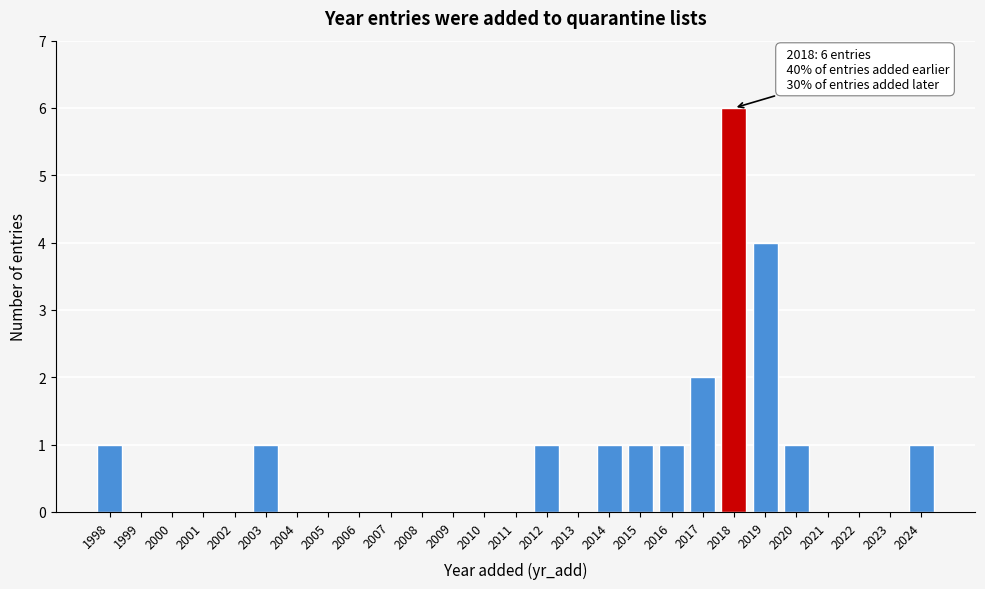

Reading left to right, transcribe all the data shown in this chart.

1998=1	1999=0	2000=0	2001=0	2002=0	2003=1	2004=0	2005=0	2006=0	2007=0	2008=0	2009=0	2010=0	2011=0	2012=1	2013=0	2014=1	2015=1	2016=1	2017=2	2018=6	2019=4	2020=1	2021=0	2022=0	2023=0	2024=1